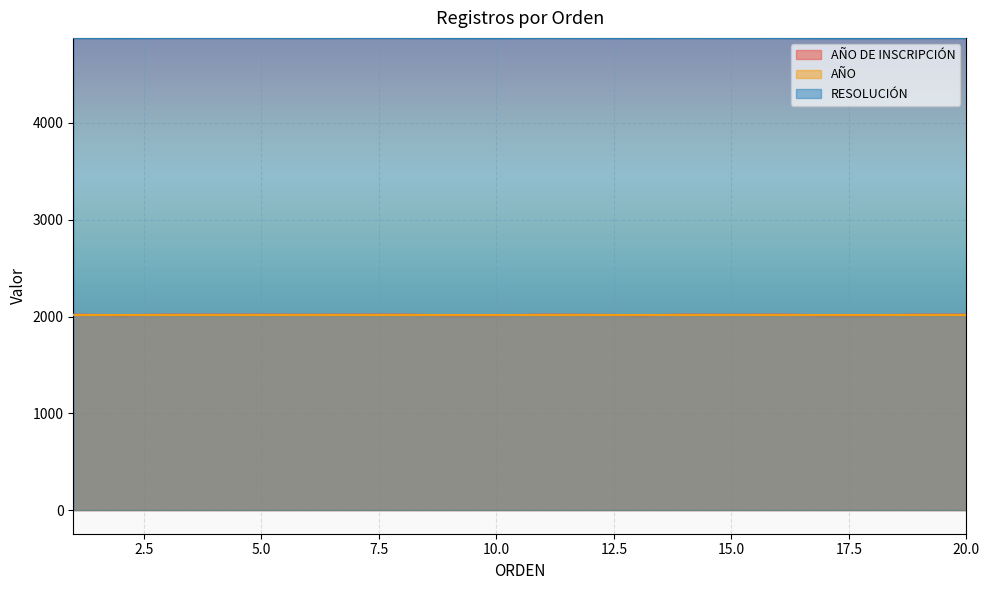

The value of AÑO DE INSCRIPCIÓN at 8 is 2019. True or false?

True